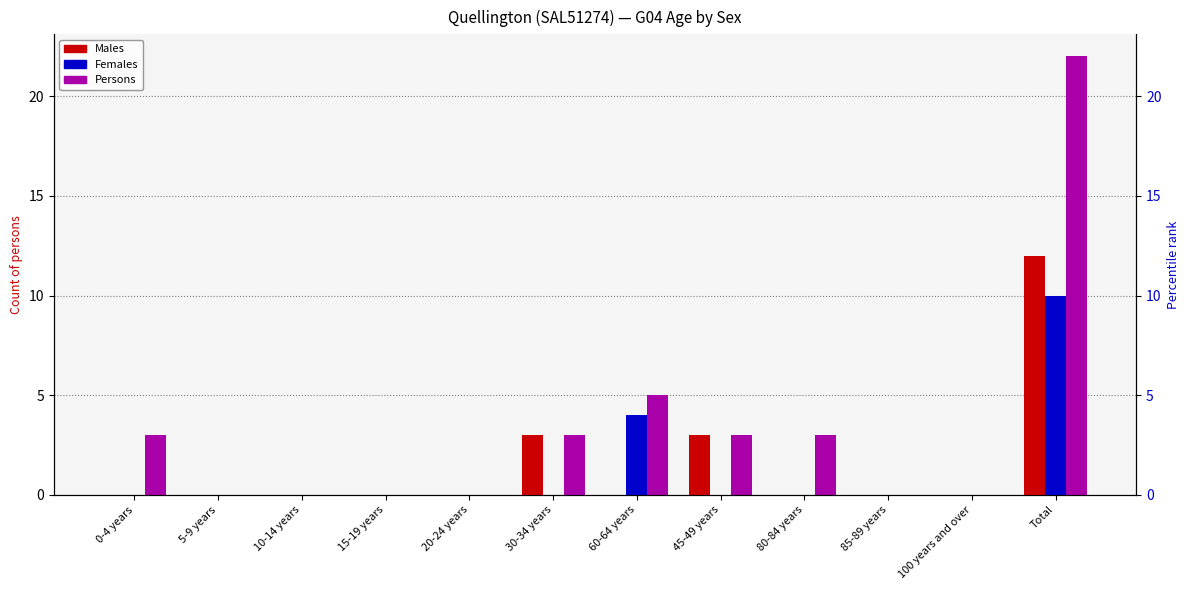

At which label does Females reach its peak?

Total